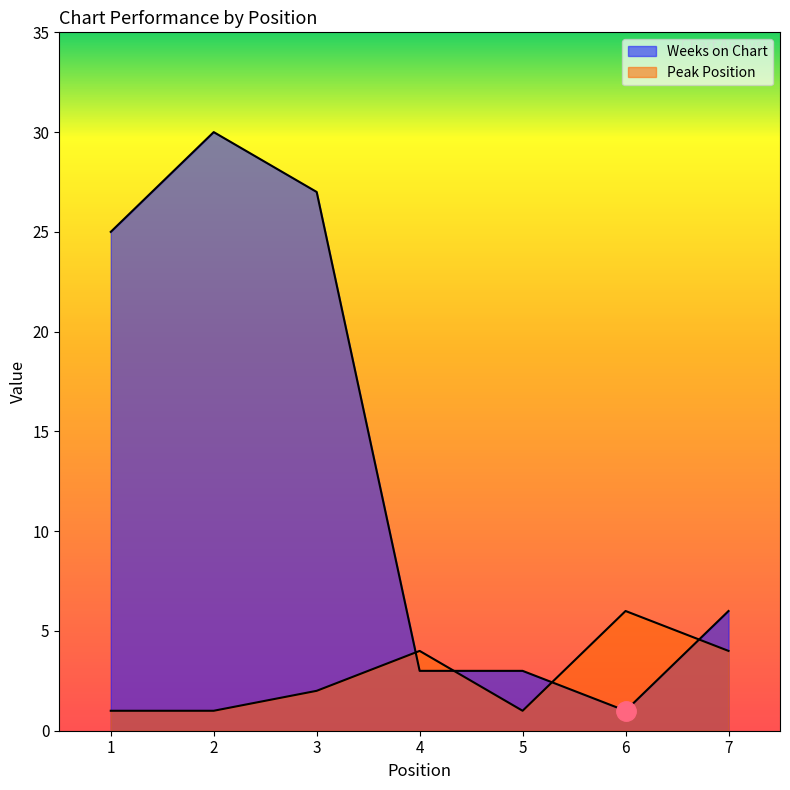

Which series has the largest total across all categories?

Weeks on Chart